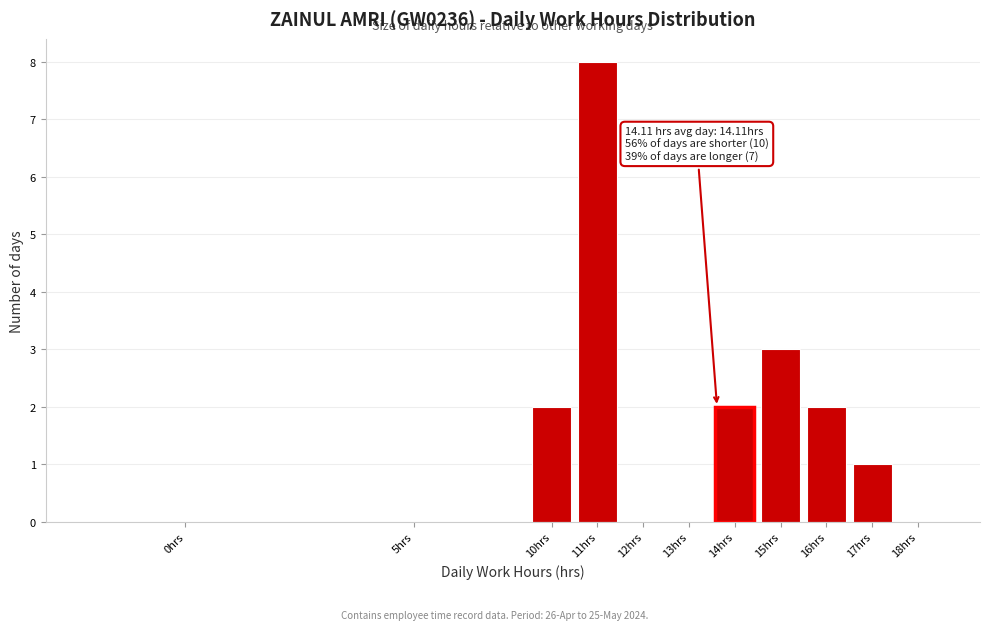

Reading left to right, transcribe all the data shown in this chart.

0hrs=0	5hrs=0	10hrs=2	11hrs=8	12hrs=0	13hrs=0	14hrs=2	15hrs=3	16hrs=2	17hrs=1	18hrs=0